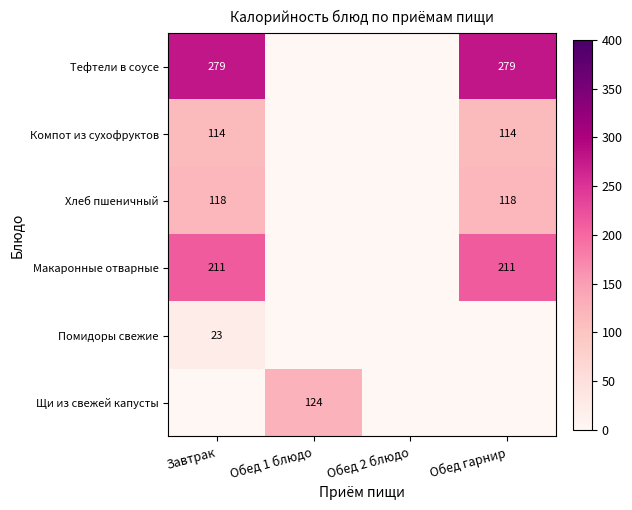

What is the sum of the Компот из сухофруктов values at Завтрак and Обед гарнир?

228